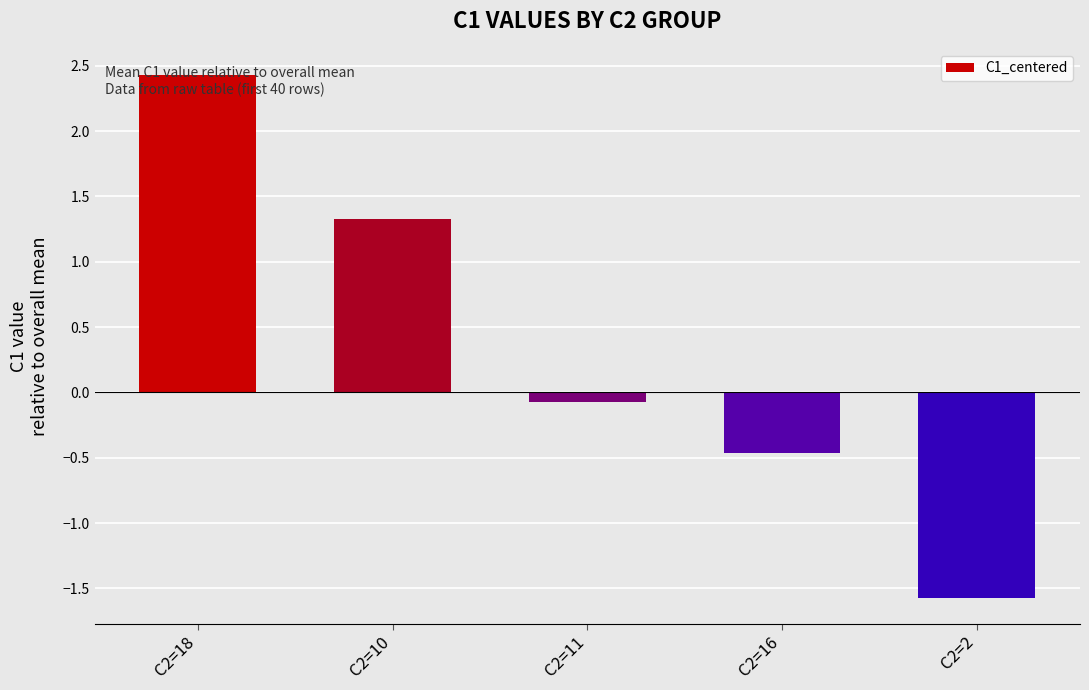

True or false: the data shows -0.1 at C2=11.

True